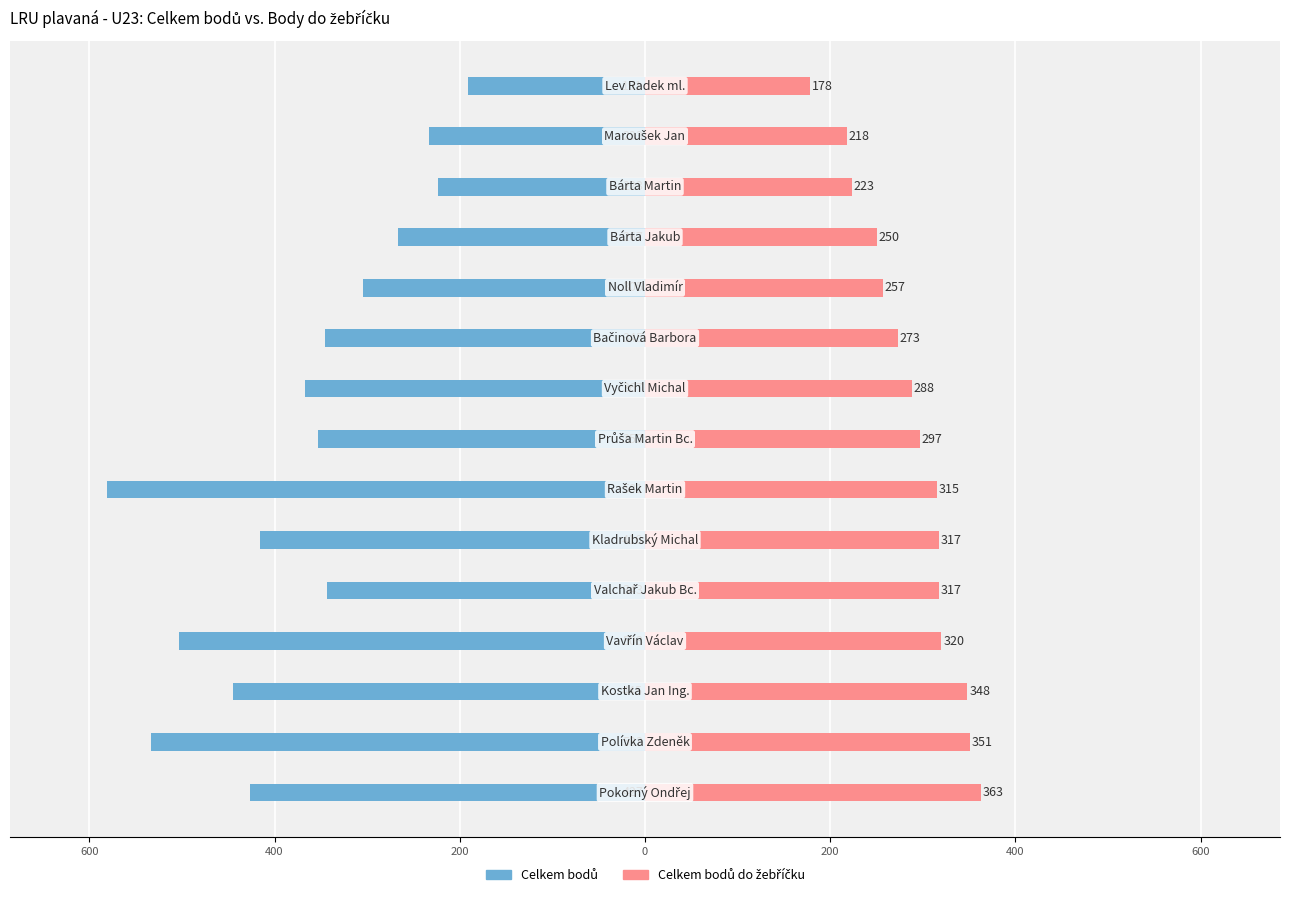

Which series has the largest range (max minus min)?

Celkem bodů